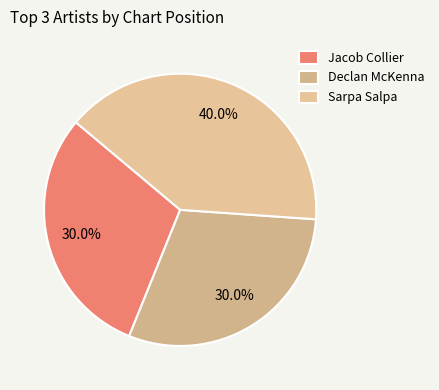

How many segments does this pie chart have?

3